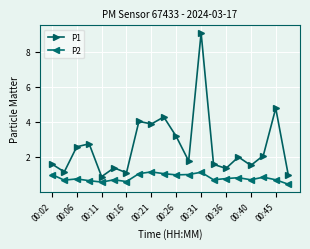

Rank the series by their maximum value, from highest to lowest.

P1, P2